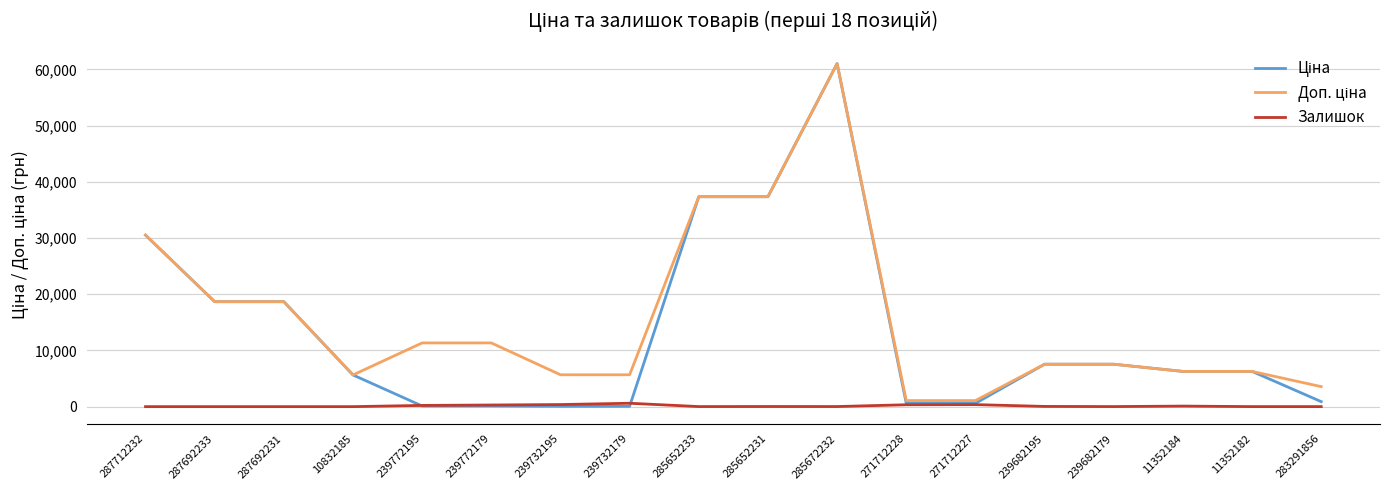

What is the spread (max minus min) of values at 10832185?

5636.0